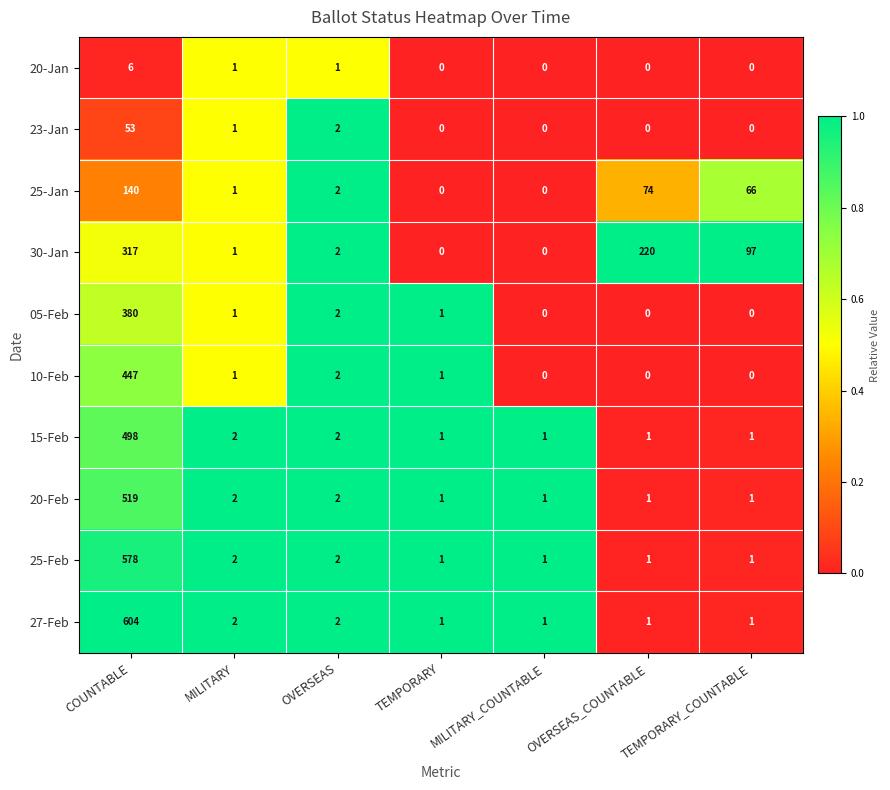

Which series has the largest range (max minus min)?

27-Feb